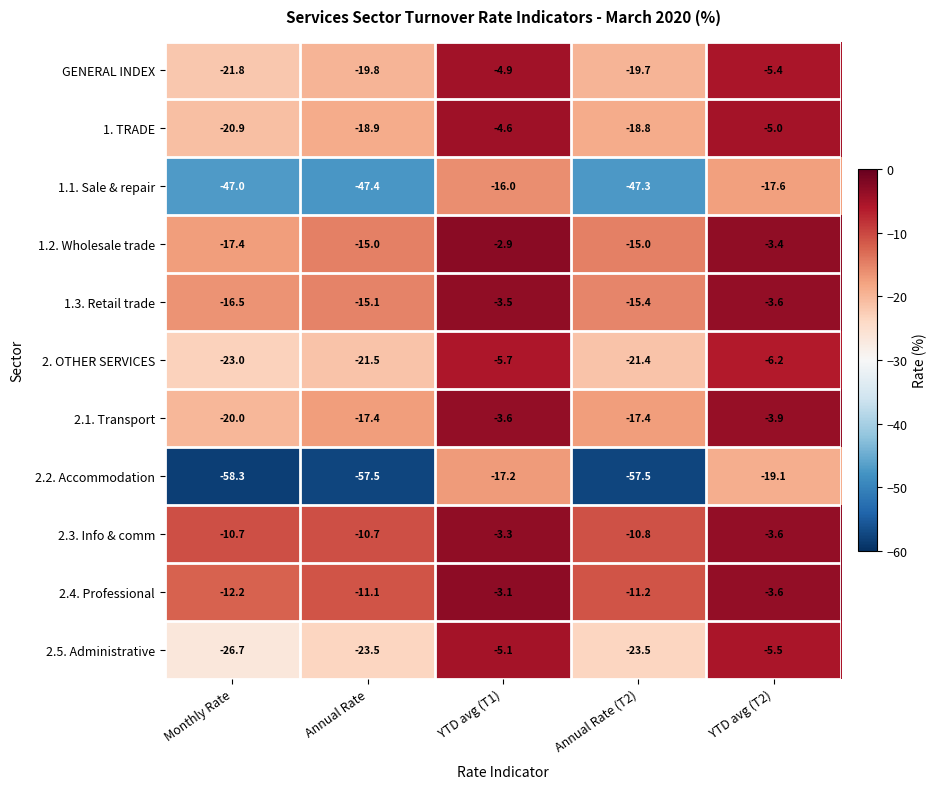

Which series has the largest total across all categories?

2.3. Info & comm